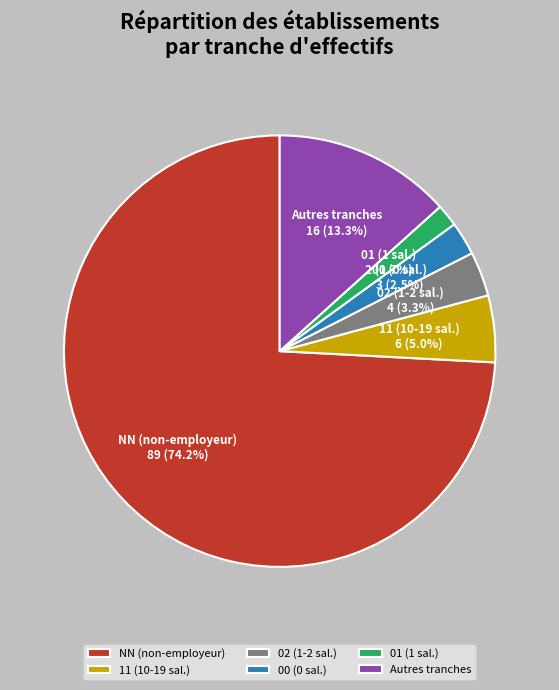

What percentage is NOT represented by 00 (0 sal.)?

97.5%